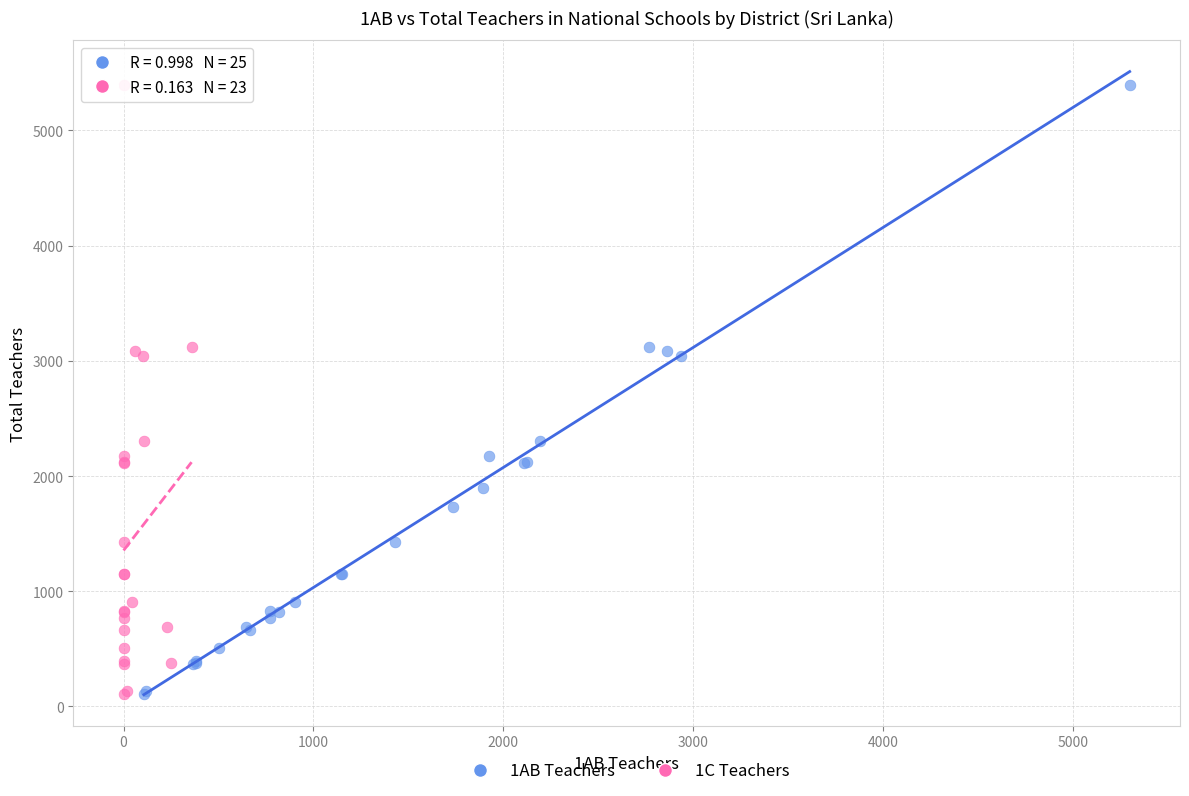

What are all the series names shown in the legend?

1AB Teachers, 1C Teachers